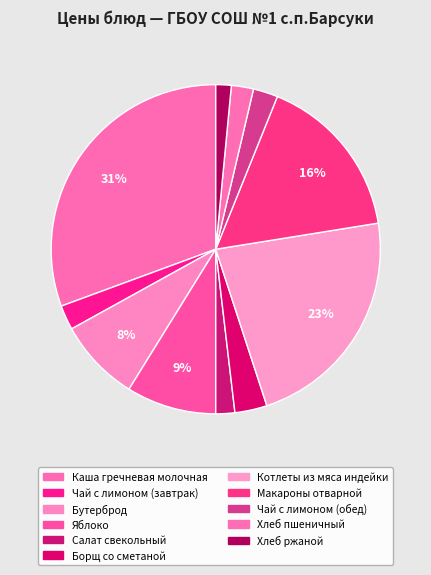

Count the number of slices in the pie.

11